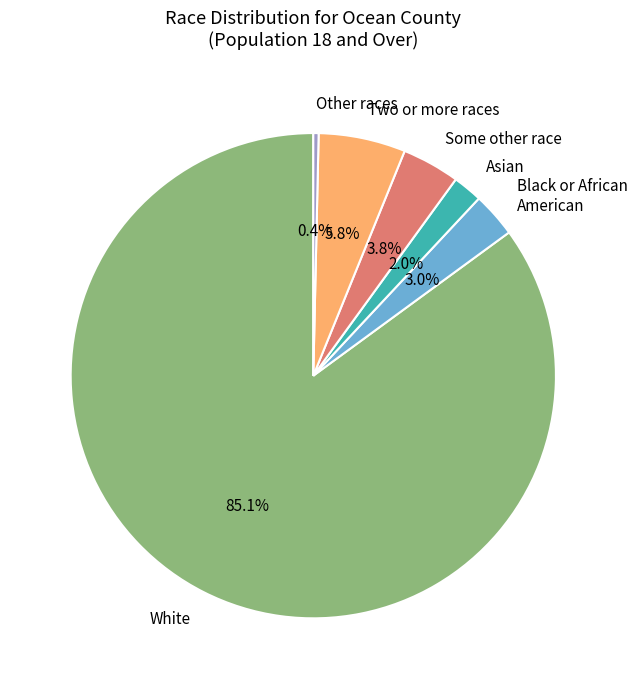

Rank the categories by value from lowest to highest.

Other races, Asian, Black or African American, Some other race, Two or more races, White